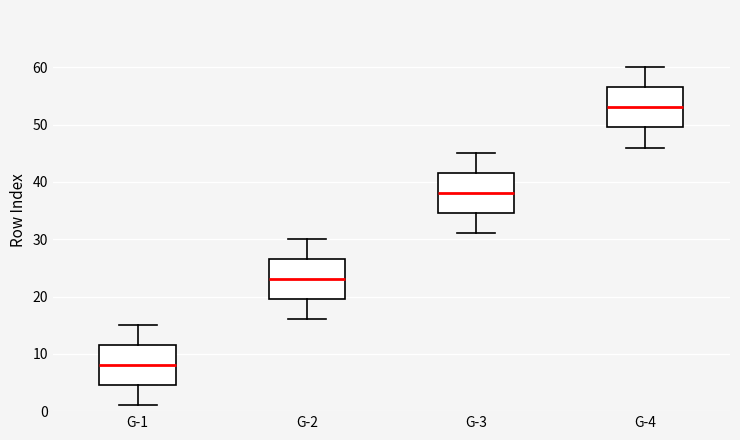

Reading left to right, read every box against the y-axis: the position of its median line, the range the box covers, and the ends of its whiskers. The values are not printed on the chart, so give them approximately, as read against the axis.

G-1: median 8, box 5 to 12, whiskers 1 to 15
G-2: median 23, box 20 to 27, whiskers 16 to 30
G-3: median 38, box 35 to 42, whiskers 31 to 45
G-4: median 53, box 50 to 57, whiskers 46 to 60